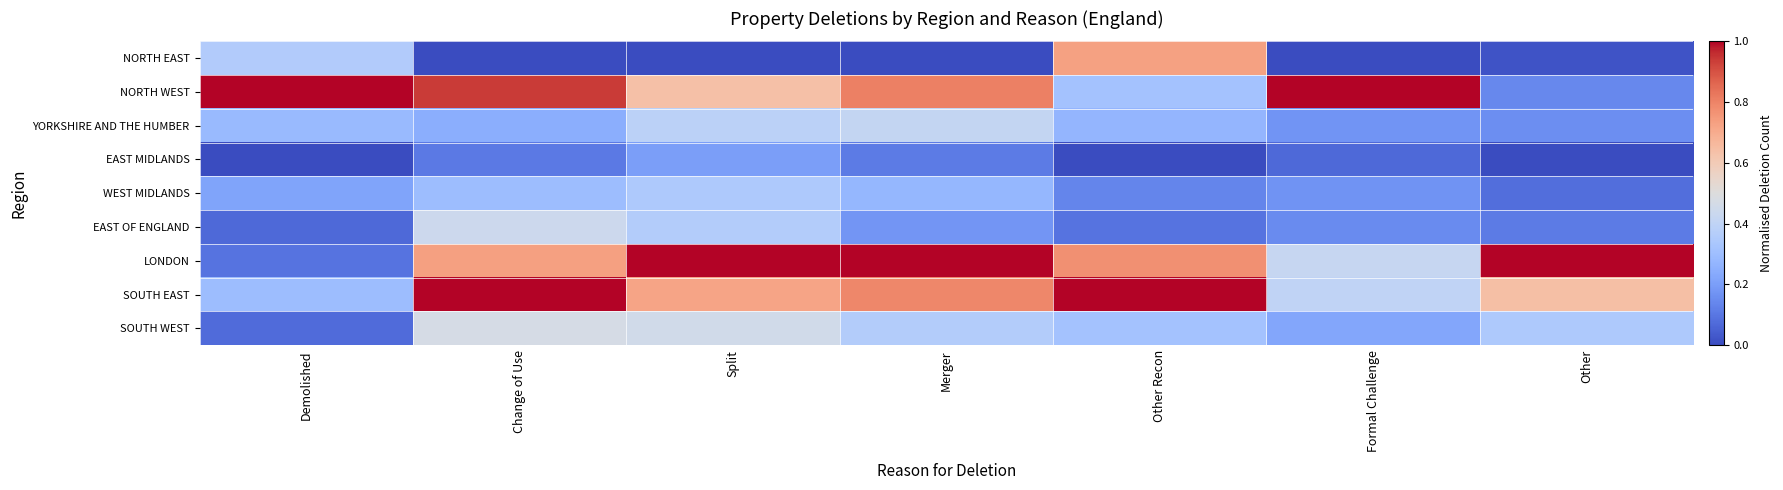

At how many categories does at least one series exceed 0?

7